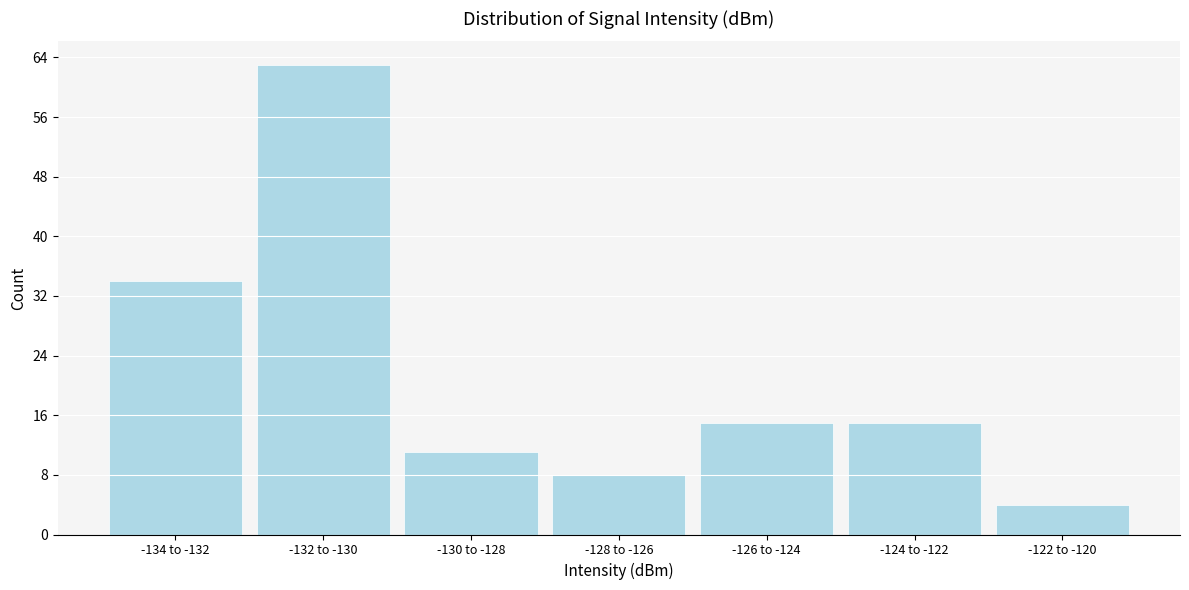

Reading right to left, transcribe all the data shown in this chart.

4	15	15	8	11	63	34